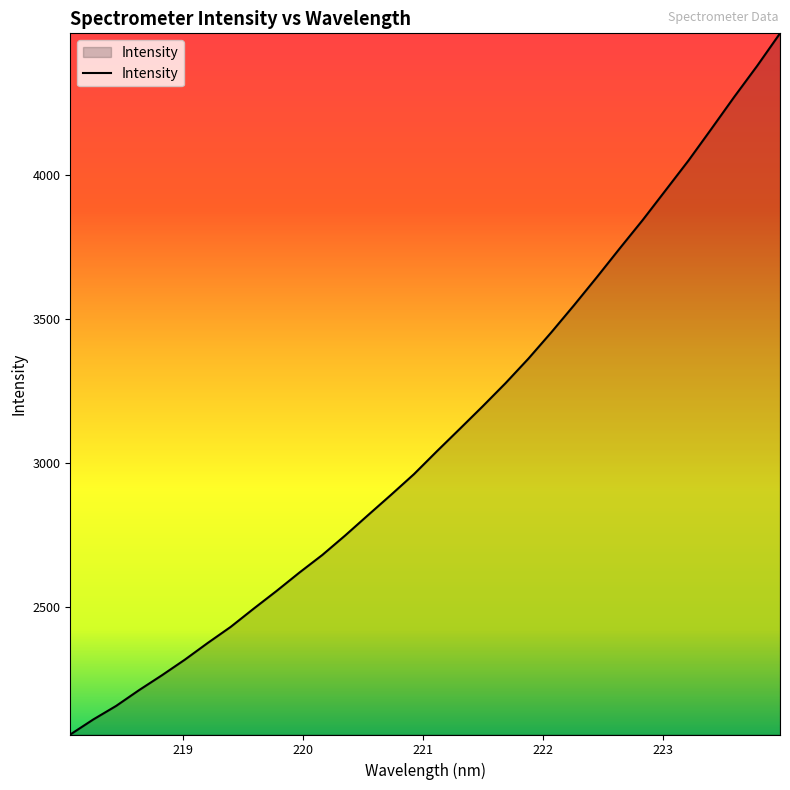

What is the greatest value displayed?

4492.8